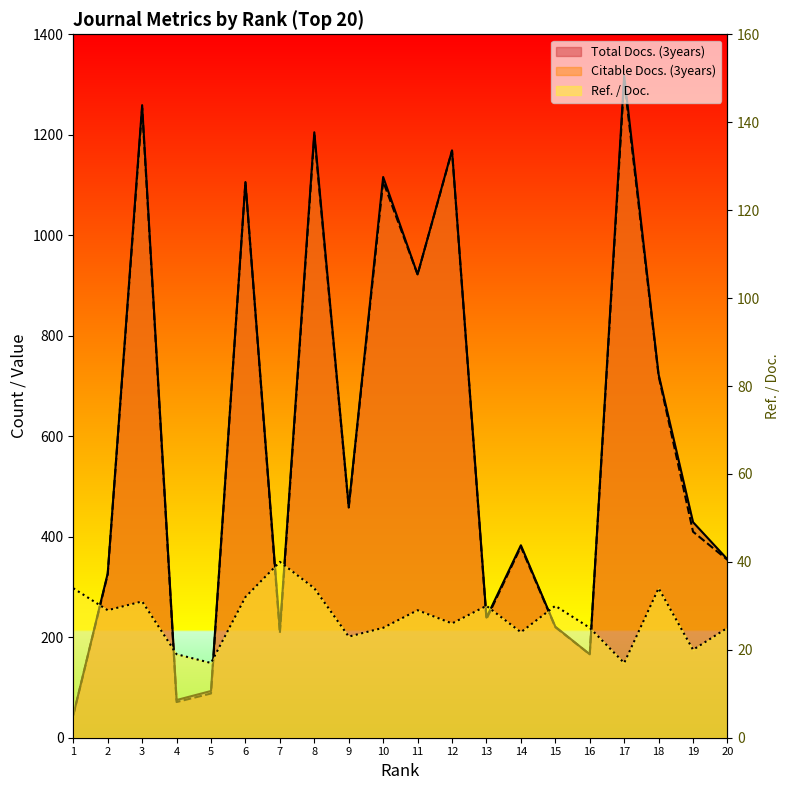

What is the approximate value of Citable Docs. (3years) at 20, to the nearest 100?

400